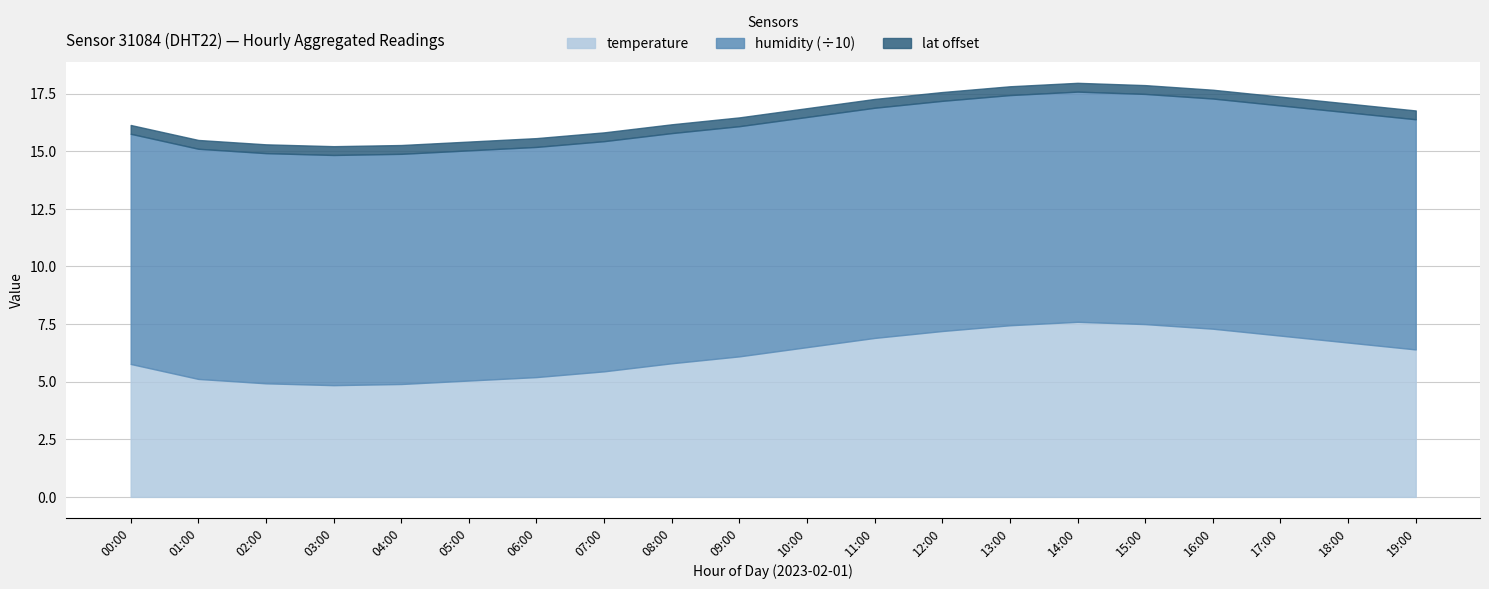

True or false: lat and temperature cross at least once.

False